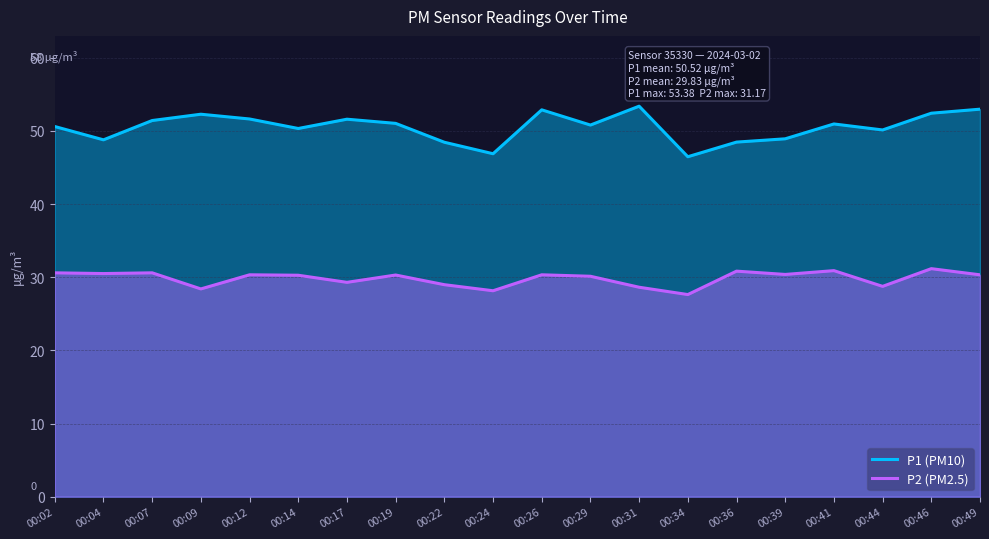

Reading right to left, list all the values displayed in this chart.

P1 (PM10): 00:49=53.0	00:46=52.4	00:44=50.1	00:41=51.0	00:39=48.9	00:36=48.5	00:34=46.5	00:31=53.4	00:29=50.8	00:26=52.9	00:24=46.9	00:22=48.5	00:19=51.0	00:17=51.6	00:14=50.3	00:12=51.6	00:09=52.3	00:07=51.4	00:04=48.8	00:02=50.6
P2 (PM2.5): 00:49=30.3	00:46=31.2	00:44=28.8	00:41=30.9	00:39=30.4	00:36=30.8	00:34=27.6	00:31=28.6	00:29=30.1	00:26=30.3	00:24=28.1	00:22=29.0	00:19=30.3	00:17=29.3	00:14=30.3	00:12=30.3	00:09=28.4	00:07=30.6	00:04=30.5	00:02=30.6